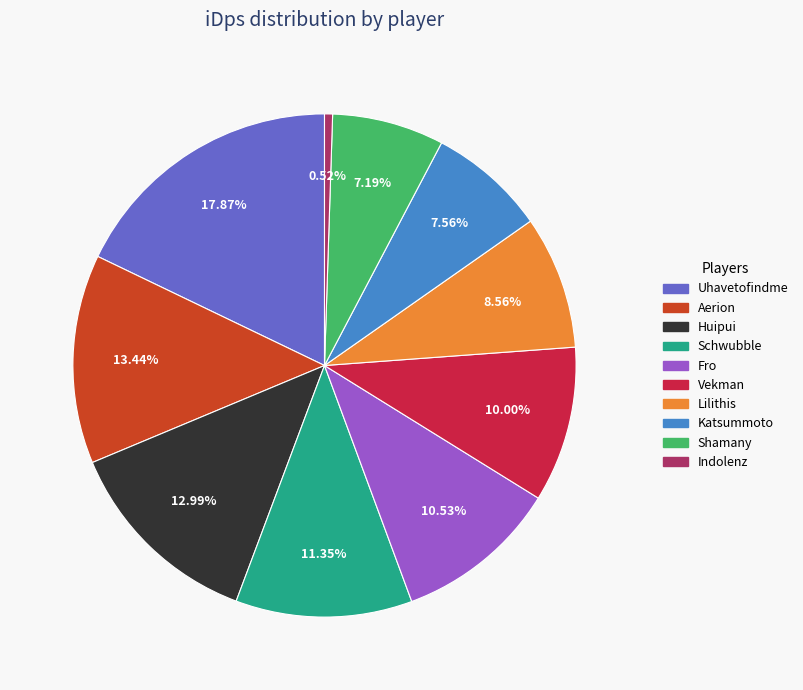

What percentage is the Shamany slice, to the nearest percent?

7%